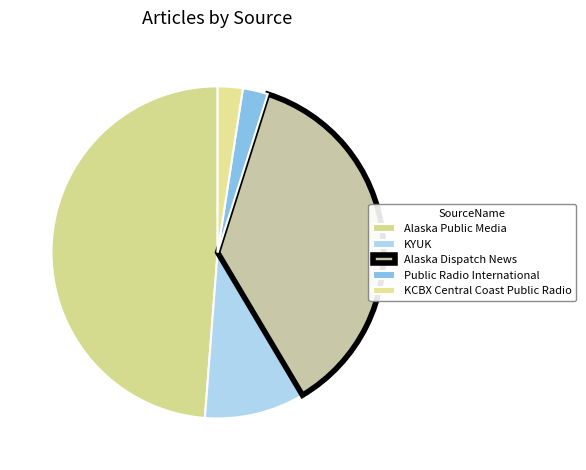

Does Alaska Public Media represent more than half of the total?

No